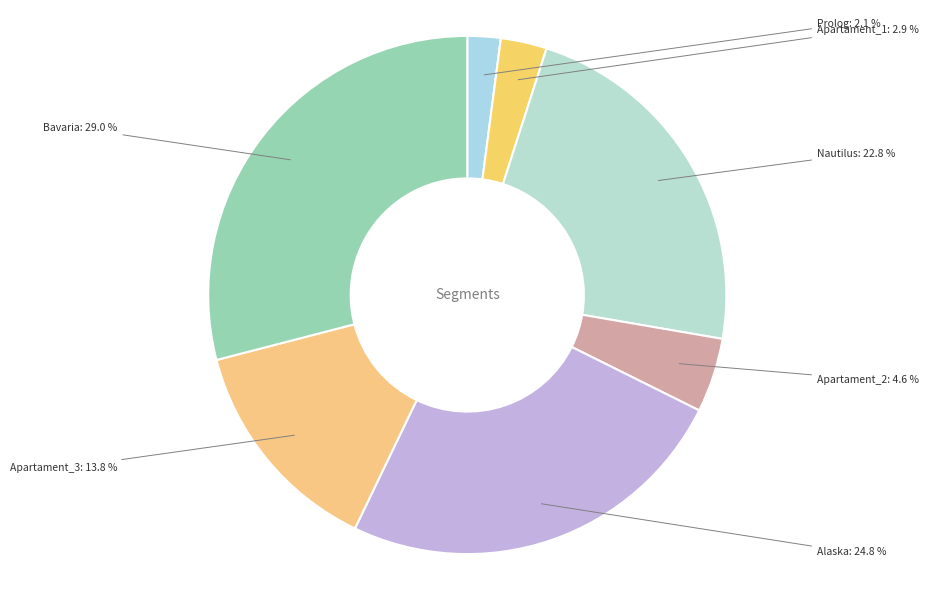

What is the total percentage of Apartament_2 and Prolog?

6.7%